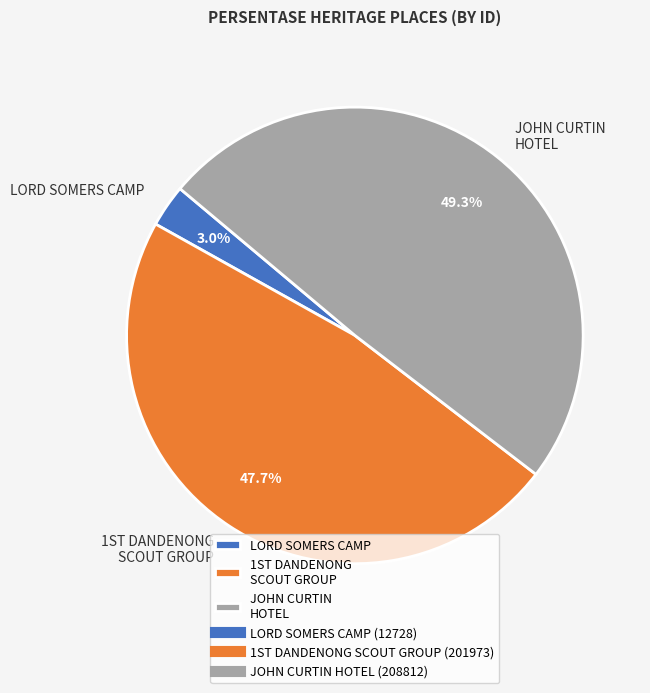

Which slice is the largest?

JOHN CURTIN HOTEL